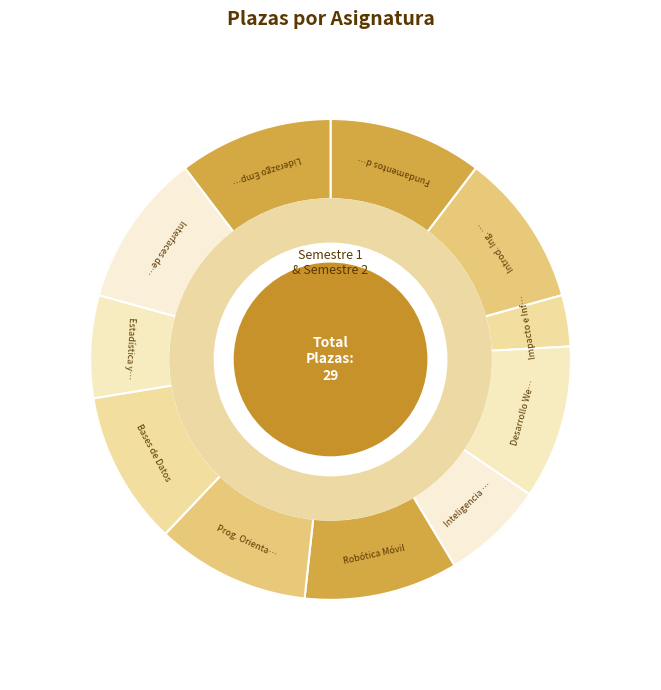

How many segments does this pie chart have?

11